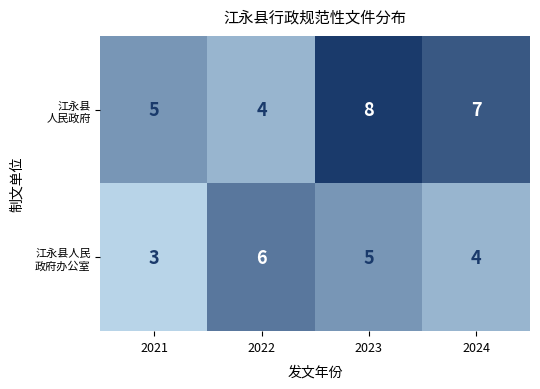

What is the smallest value displayed?

3